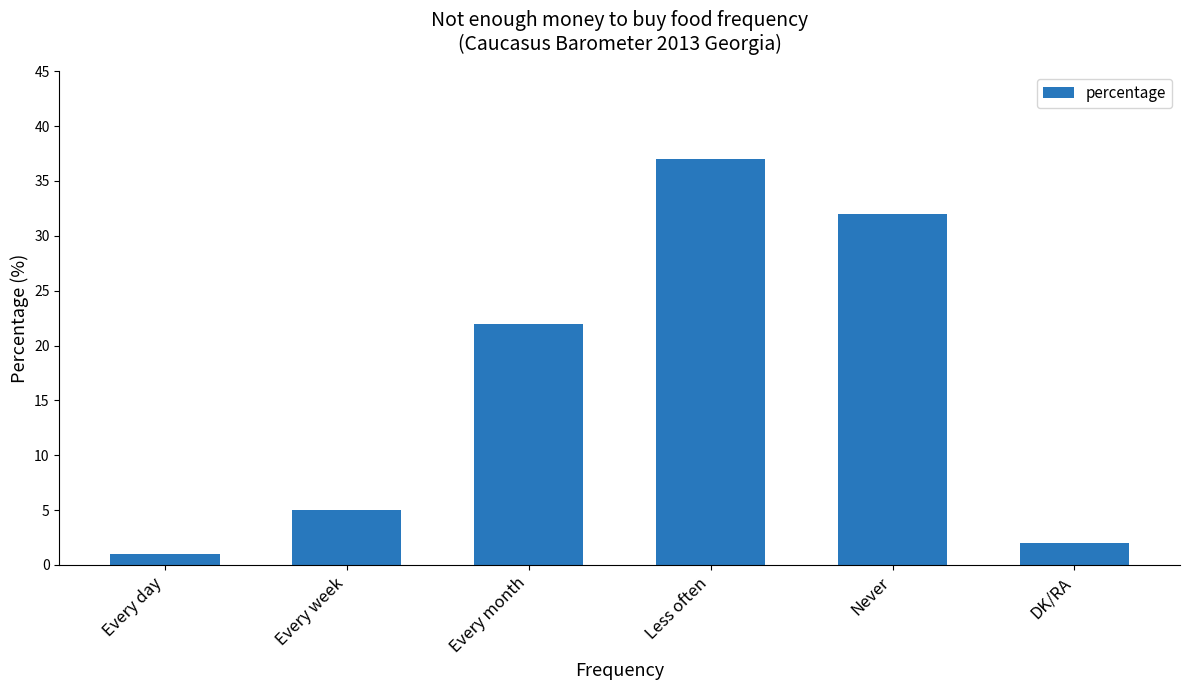

Reading left to right, list all the values displayed in this chart.

1	5	22	37	32	2